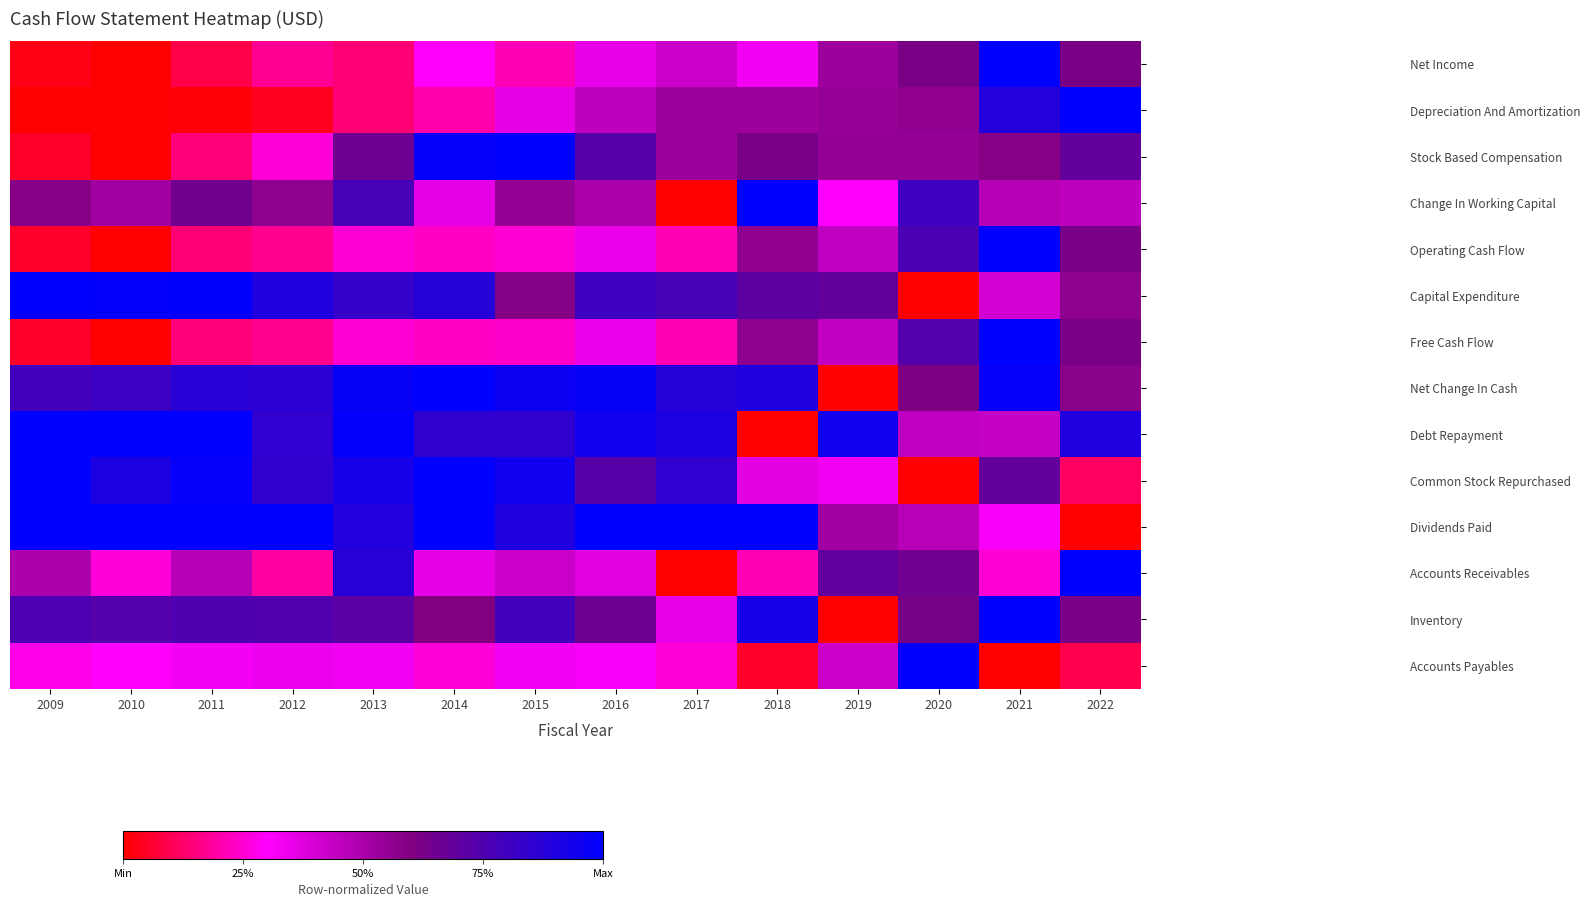

Rank the series at 2020 from lowest to highest value.

Capital Expenditure, Common Stock Repurchased, Debt Repayment, Dividends Paid, Stock Based Compensation, Depreciation And Amortization, Net Change In Cash, Net Income, Inventory, Accounts Receivables, Free Cash Flow, Operating Cash Flow, Change In Working Capital, Accounts Payables